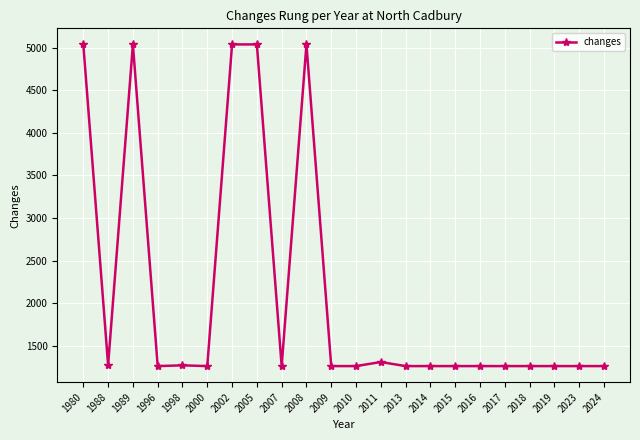

What is the value of the 14th point from the left?

1260